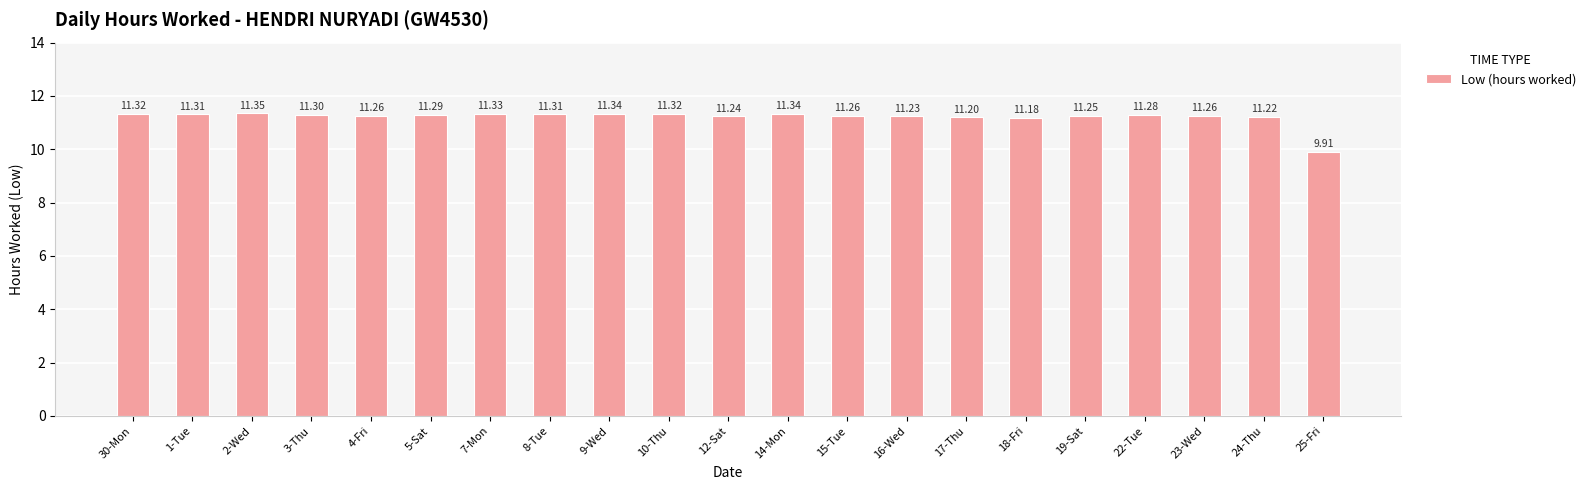

At which label does the data first exceed 11?

30-Mon